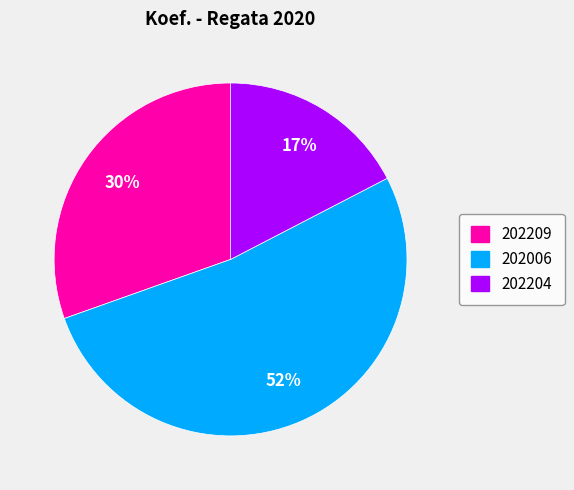

What is the majority slice?

202006